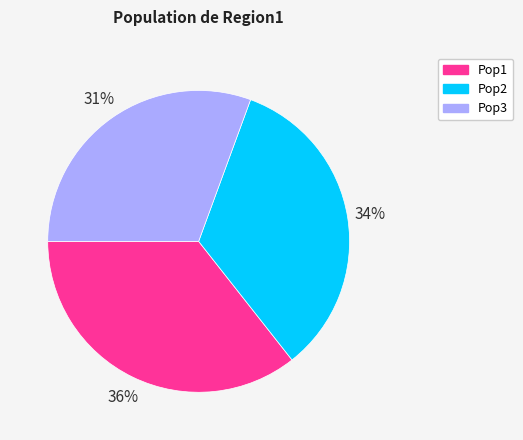

What is the smallest slice in the pie chart?

Pop3